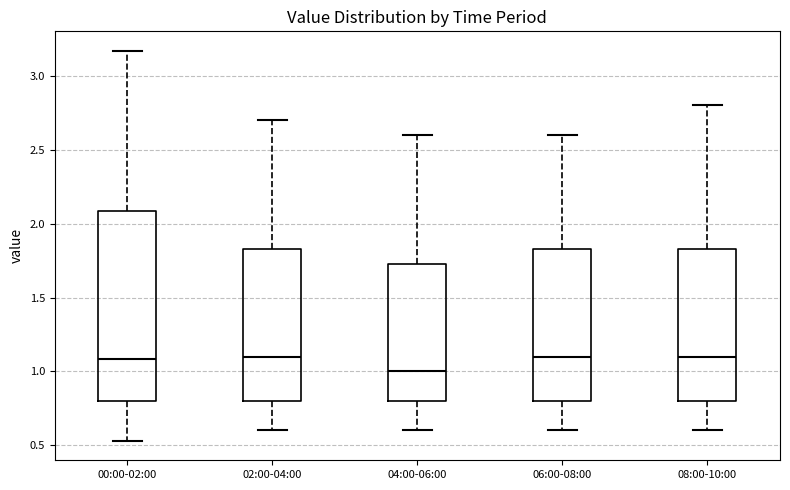

Comparing the boxes themselves (not the whiskers), which one is the tallest?

00:00-02:00